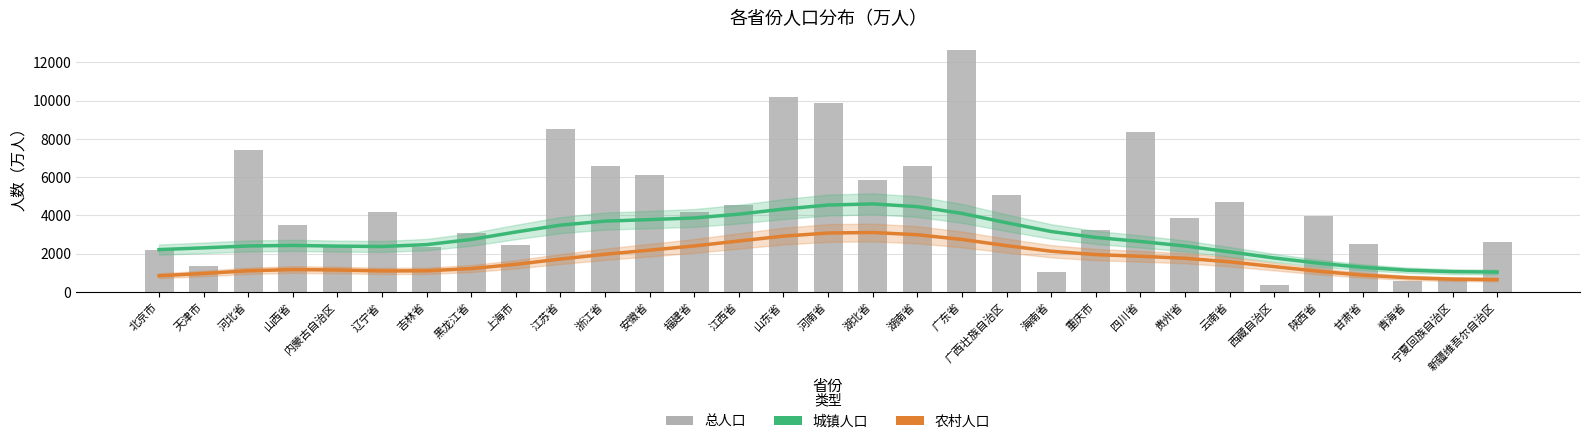

Read the 总人口 value at 黑龙江省.

3099